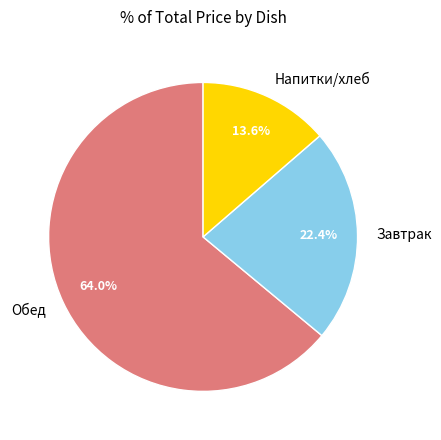

Rank the categories by value from lowest to highest.

Напитки/хлеб, Завтрак, Обед